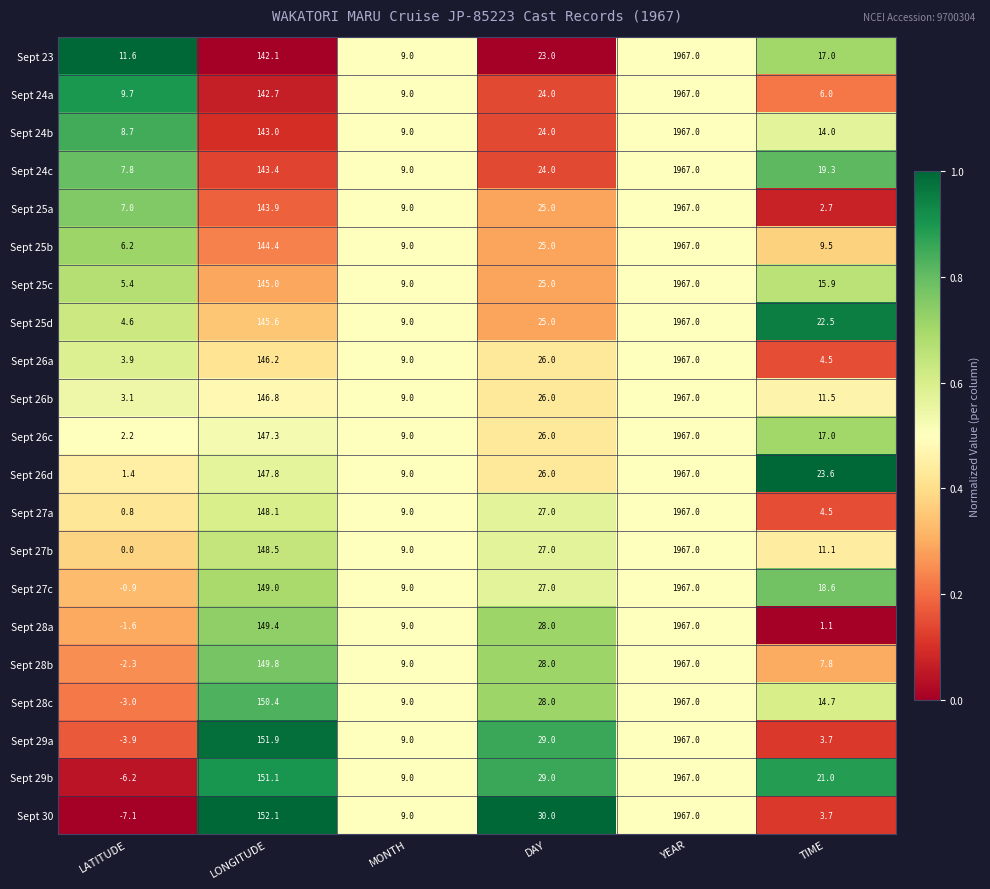

What is the difference between the highest and lowest values at DAY?

7.0